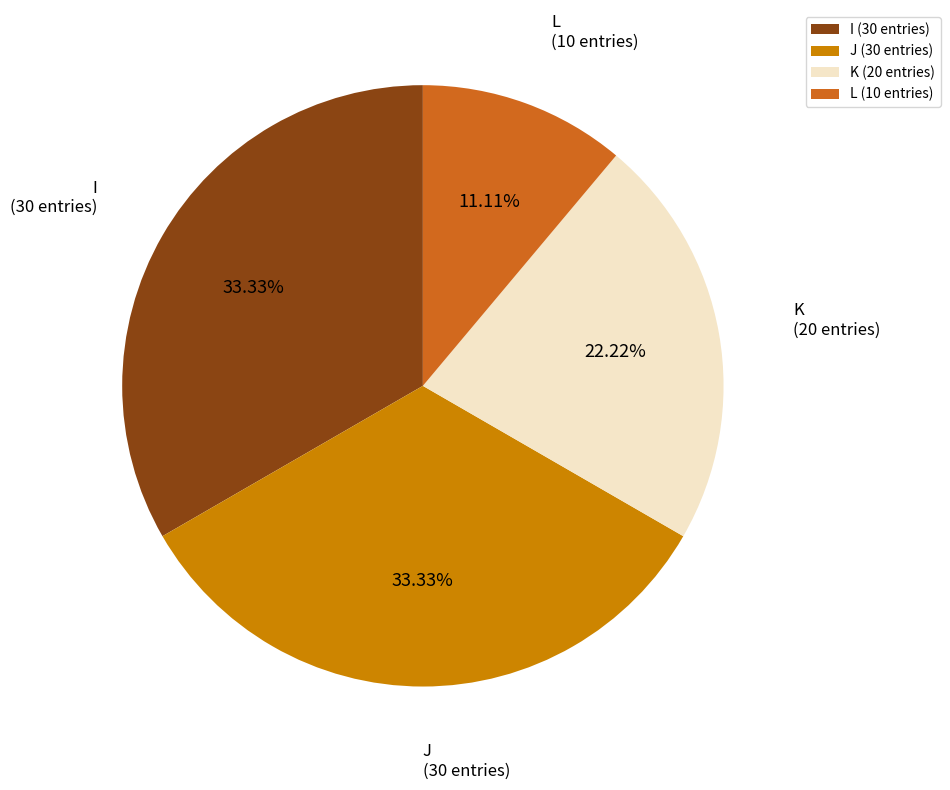

What percentage is the L slice, to the nearest percent?

11%